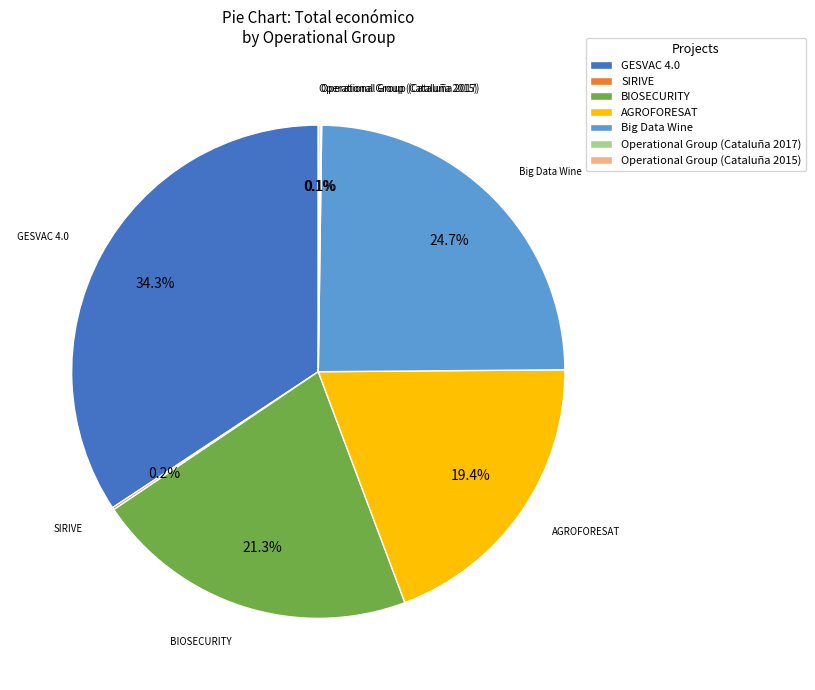

Does AGROFORESAT represent more than half of the total?

No